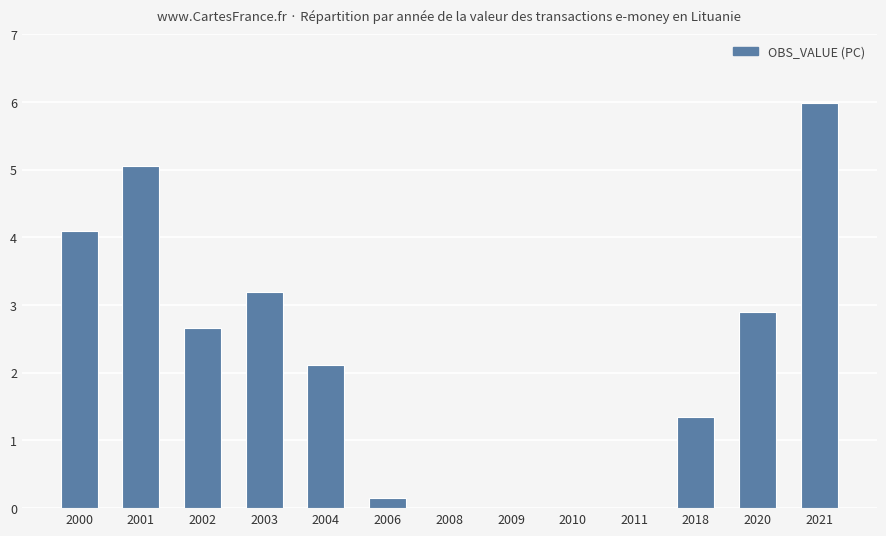

At which label does the data first exceed 2?

2000